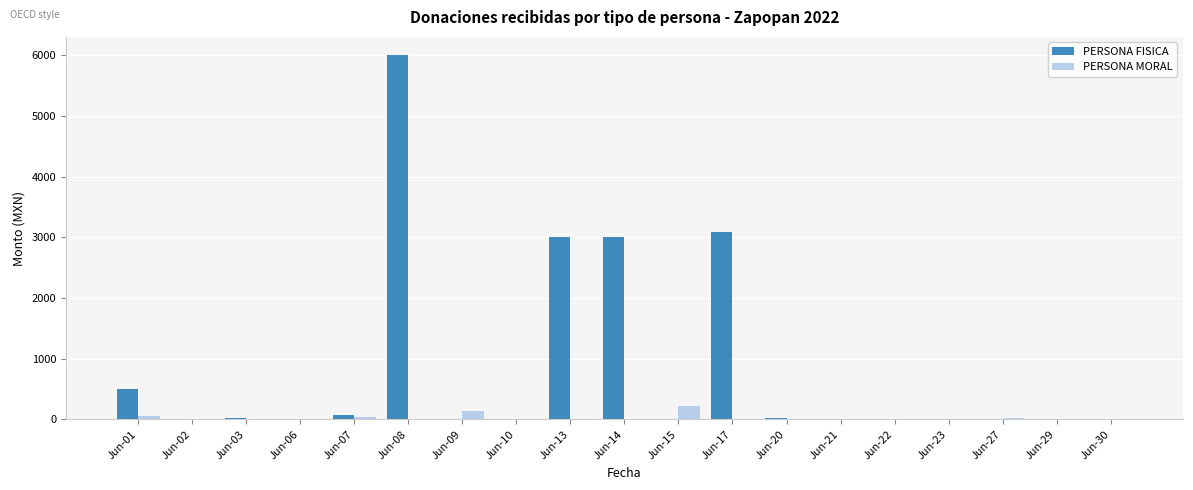

Which label corresponds to the largest value in the chart?

Jun-08